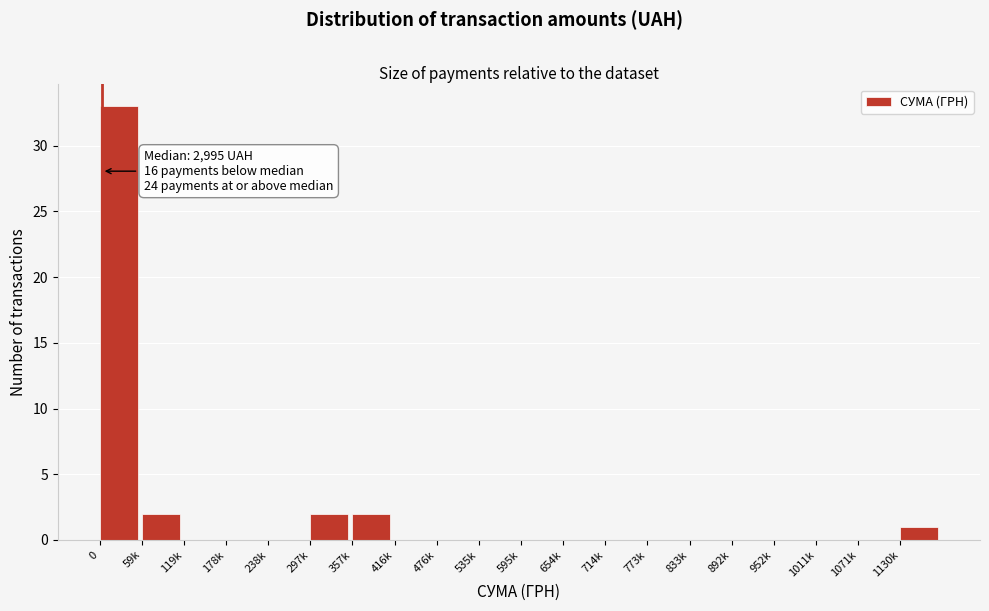

Reading left to right, extract all data points from this chart.

0=33	59k=2	119k=0	178k=0	238k=0	297k=2	357k=2	416k=0	476k=0	535k=0	595k=0	654k=0	714k=0	773k=0	833k=0	892k=0	952k=0	1011k=0	1071k=0	1130k=1